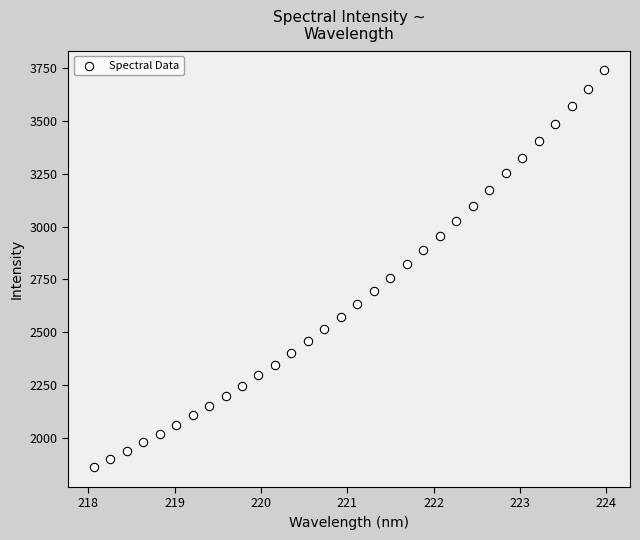

What is the range of X values (max minus min)?

5.9